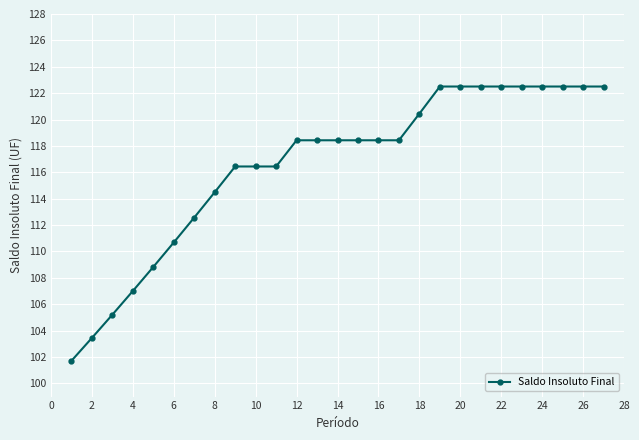

What is the maximum value shown in the chart?

122.5